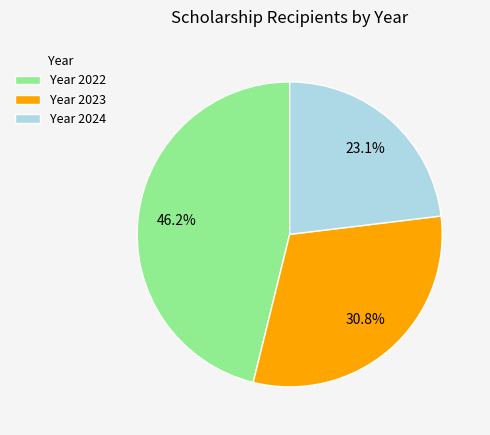

Which has a higher value, Year 2023 or Year 2022?

Year 2022